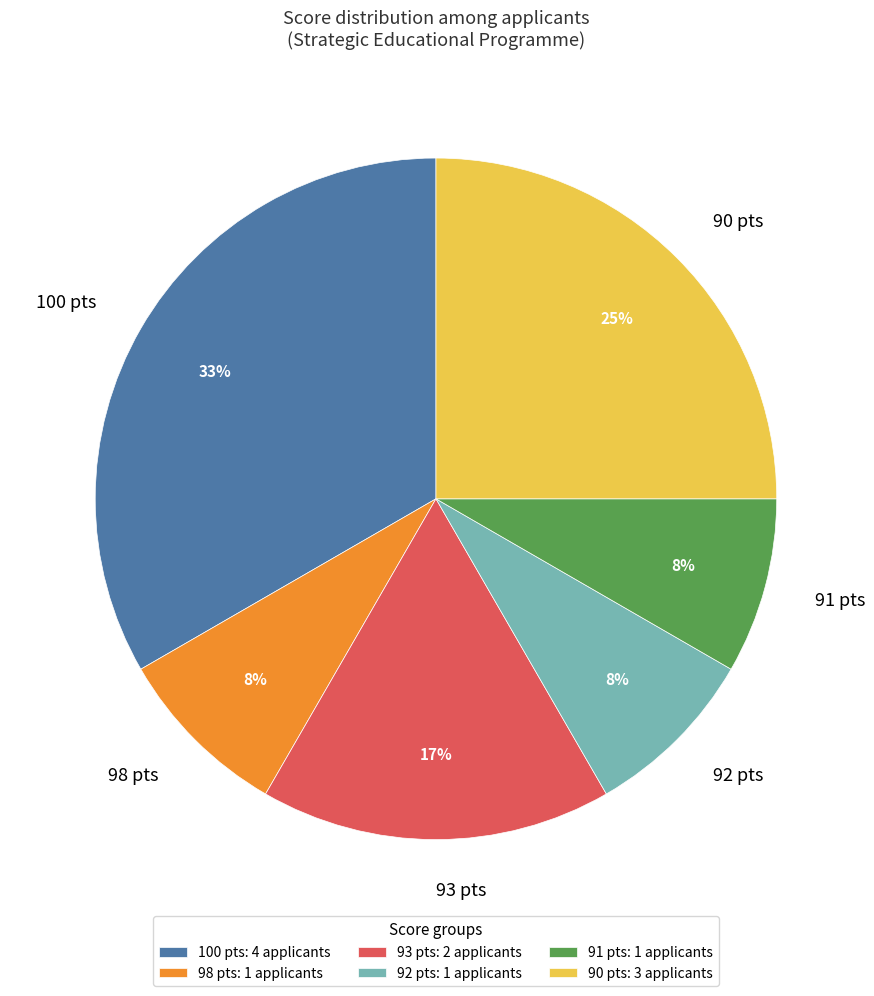

To the nearest percent, what portion does 98 pts represent?

8%